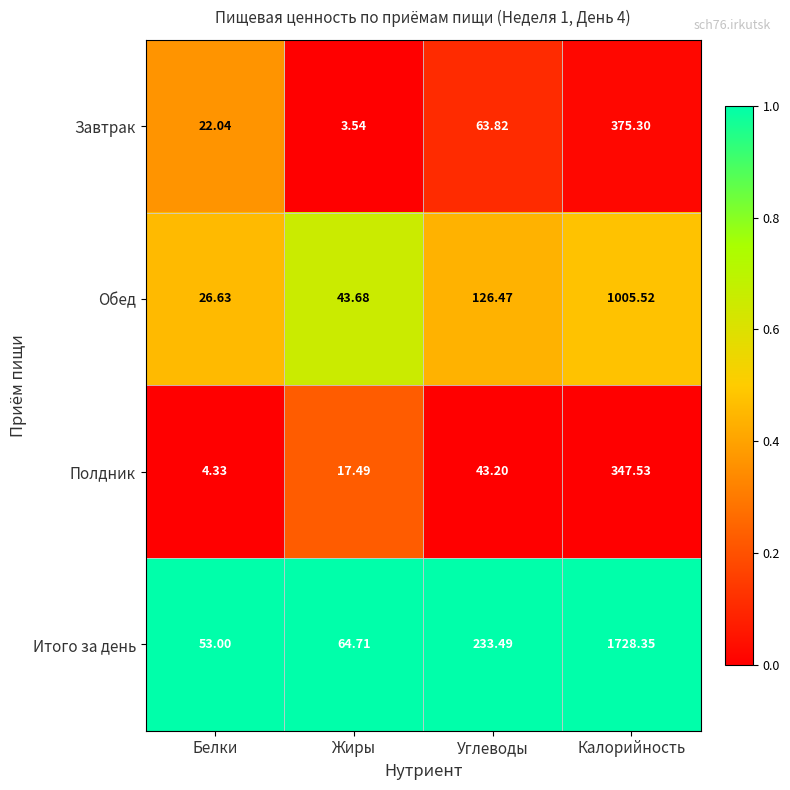

Where does the Итого за день series first go above 233?

Углеводы